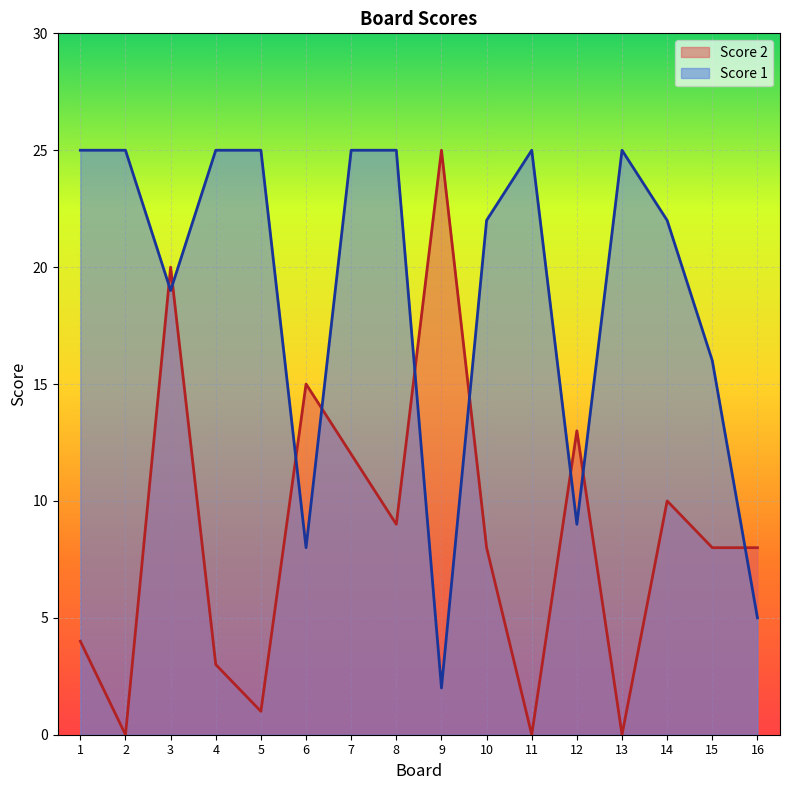

Between which two adjacent categories do Score 1 and Score 2 first intersect?

2 and 3